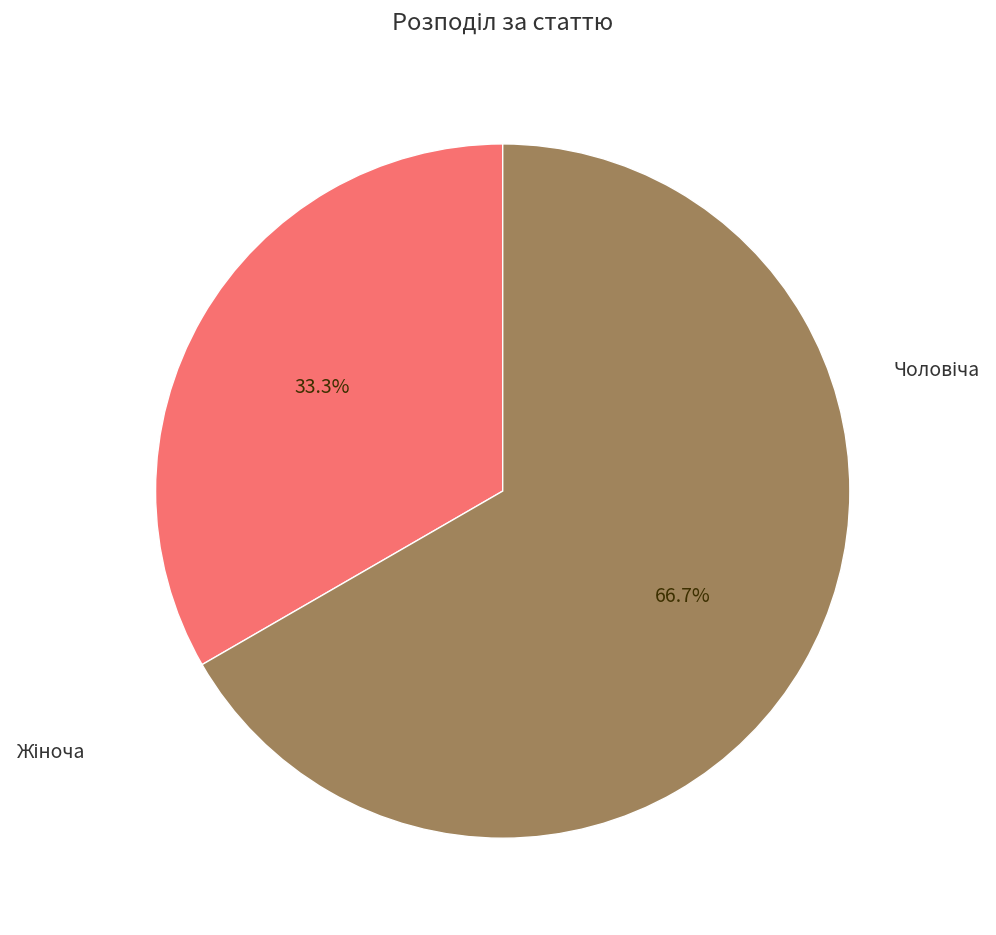

How many segments does this pie chart have?

2